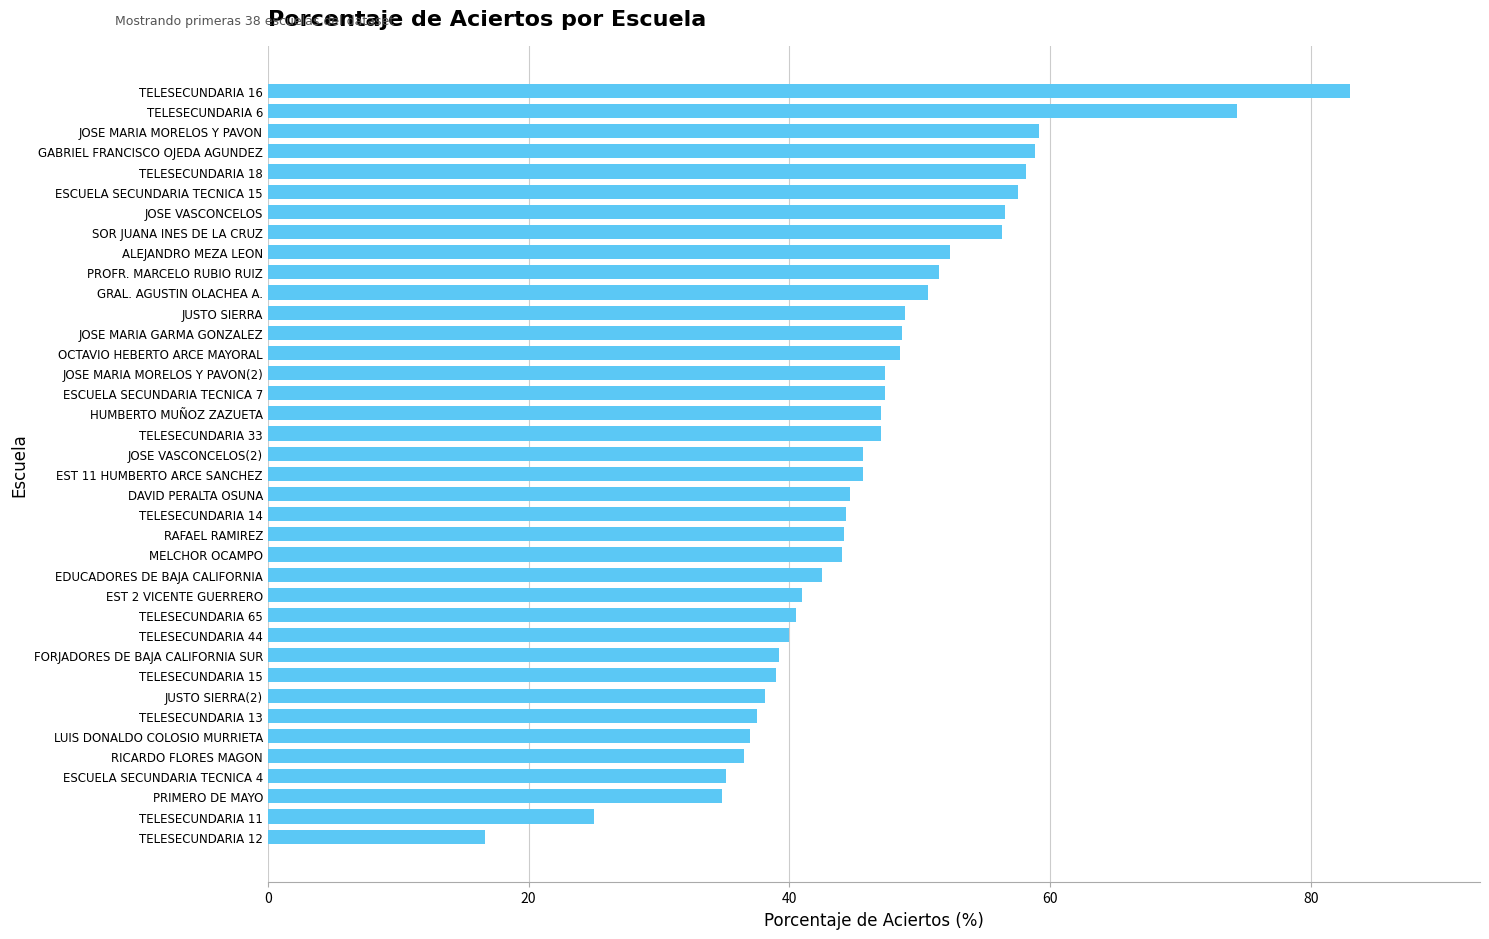

What is the ratio of the value at LUIS DONALDO COLOSIO MURRIETA to the value at TELESECUNDARIA 13?

1.0